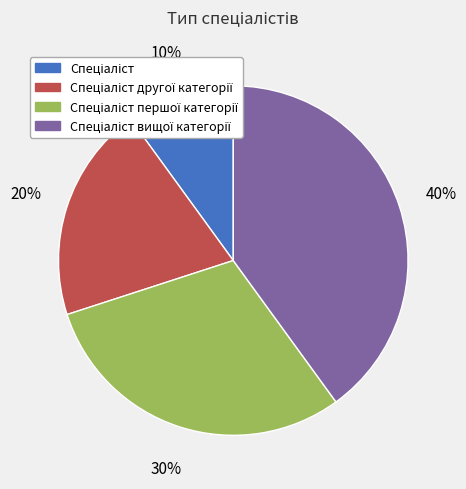

How many segments does this pie chart have?

4